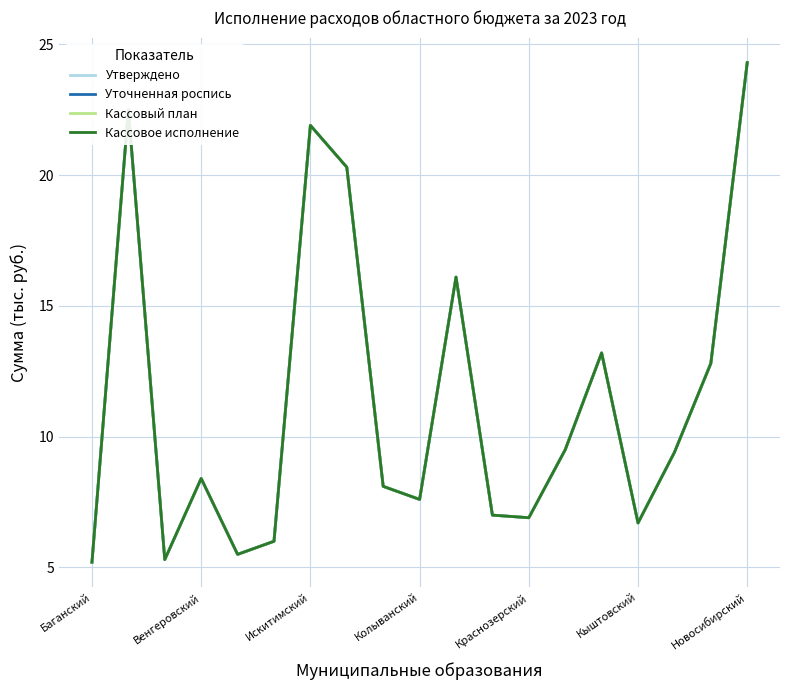

Is this an area chart (filled region under the line)?

No